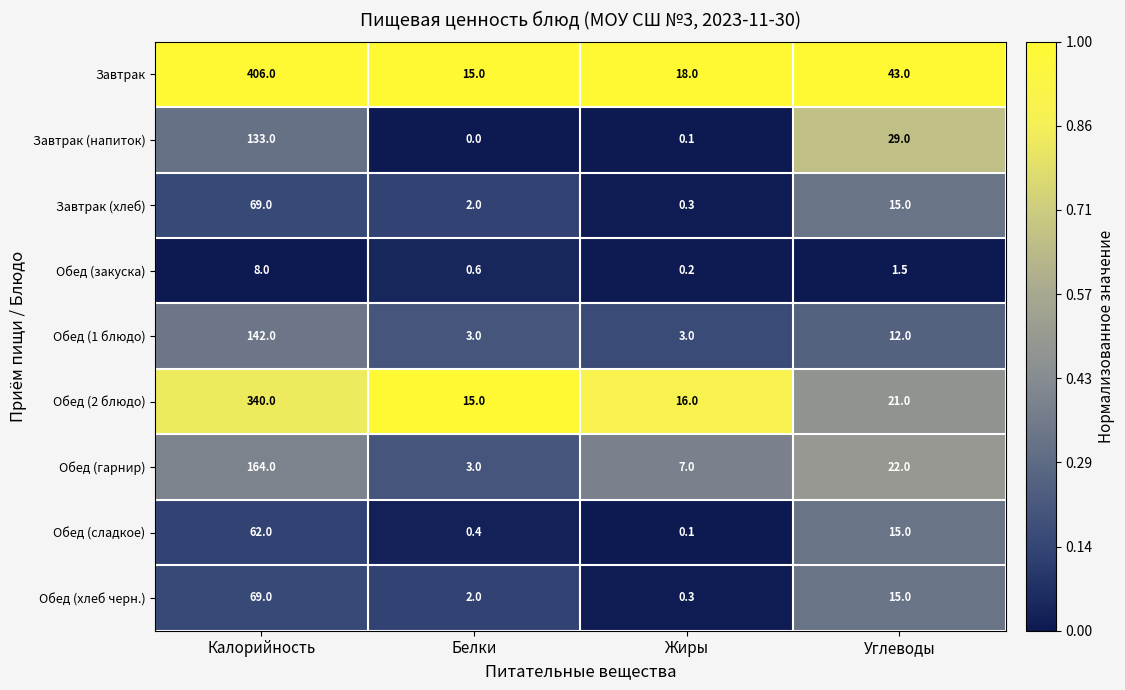

True or false: Обед (хлеб черн.) has a value of 69.0 at Калорийность.

True